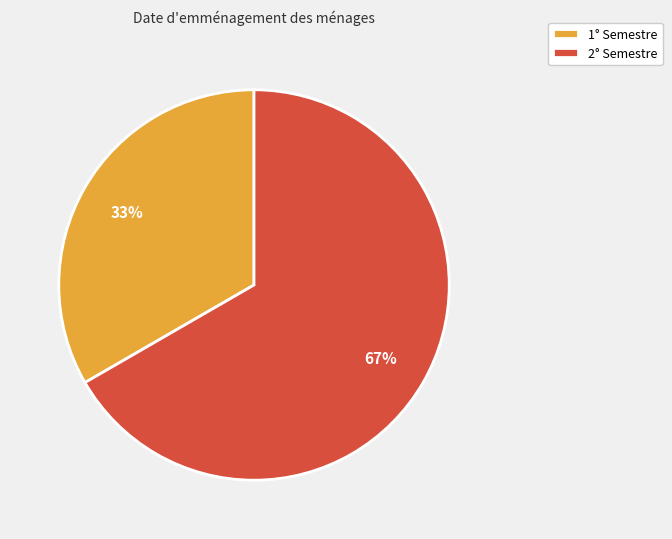

Does any single category account for the majority?

Yes